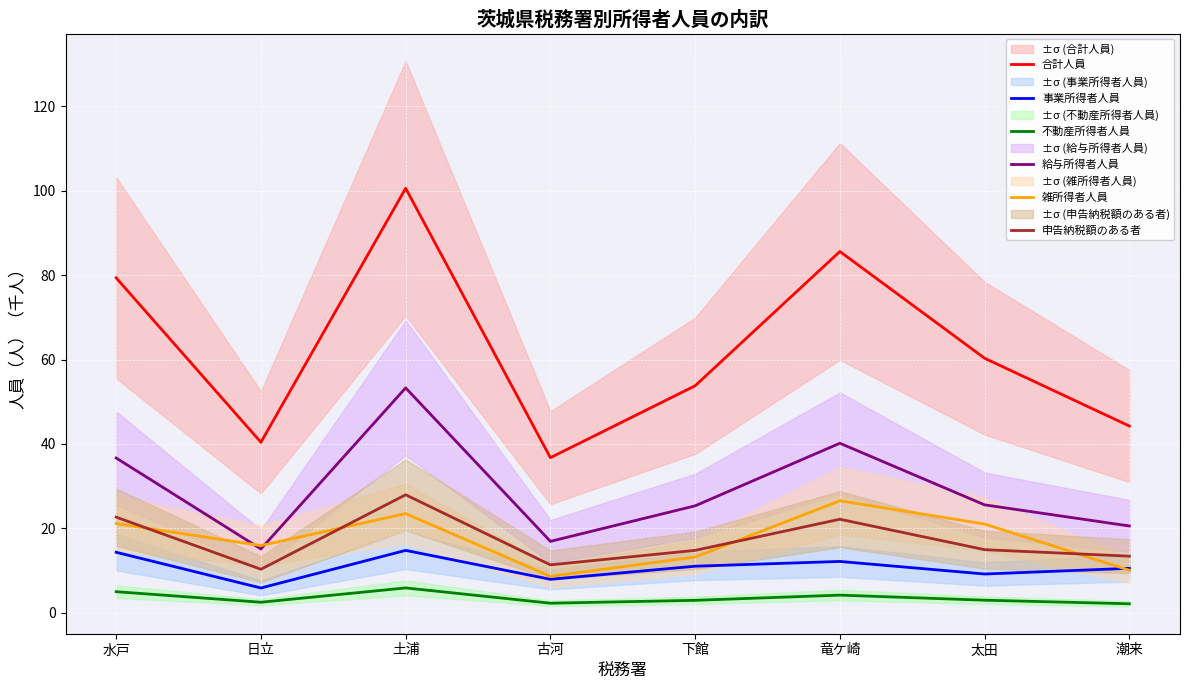

What is the minimum value for 事業所得者人員?

5.9